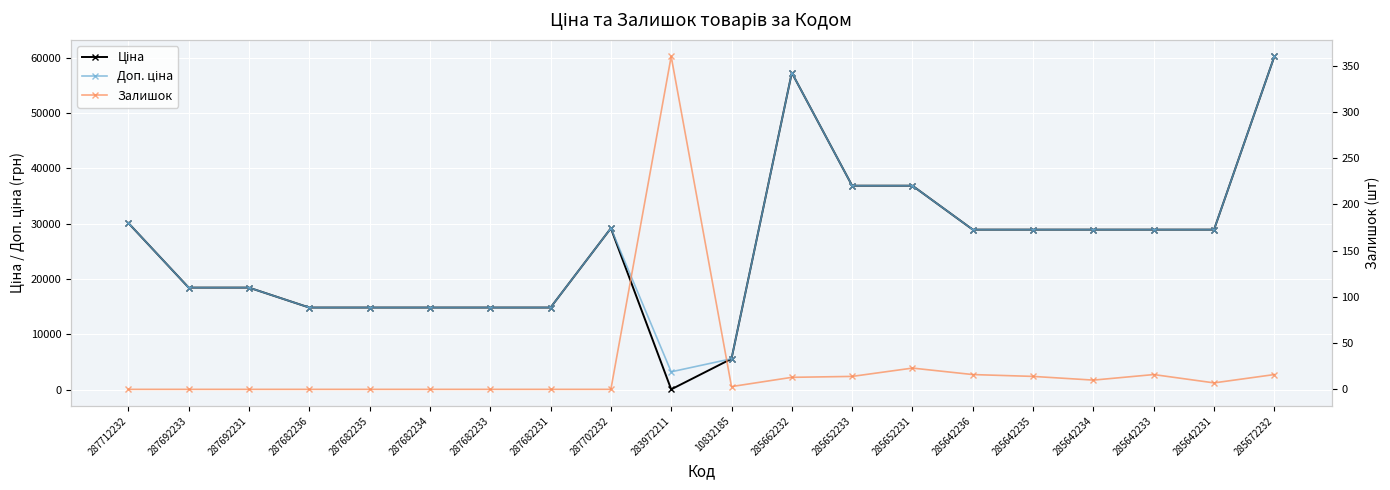

At which category is the sum across all series the highest?

285672232